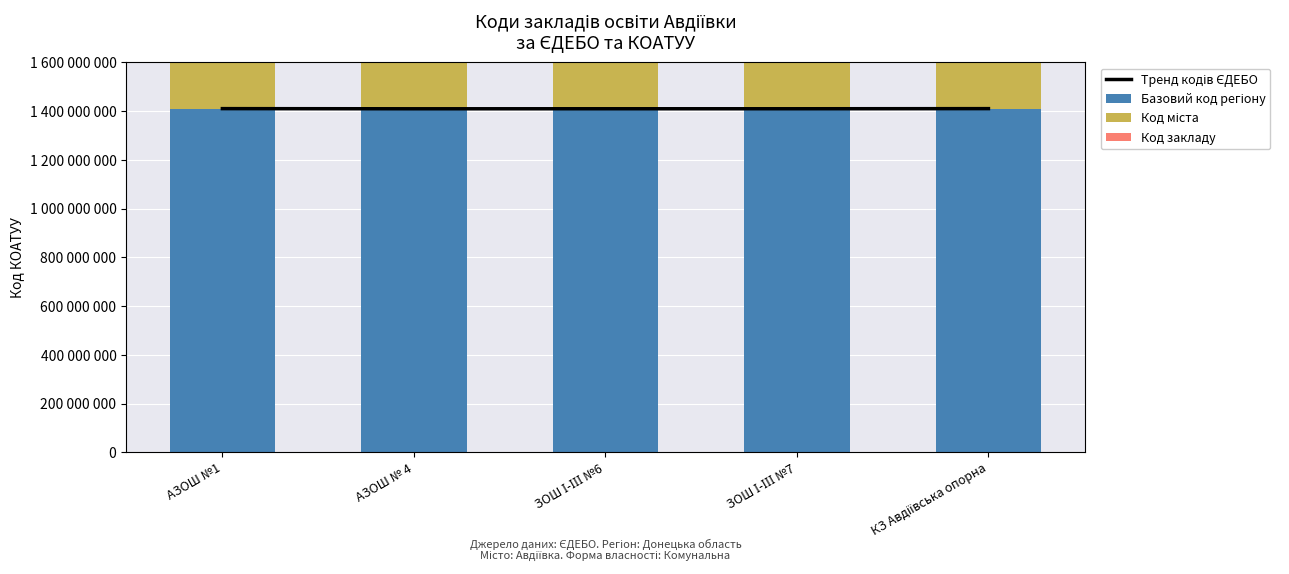

What is the maximum value shown in the chart?

1410181000